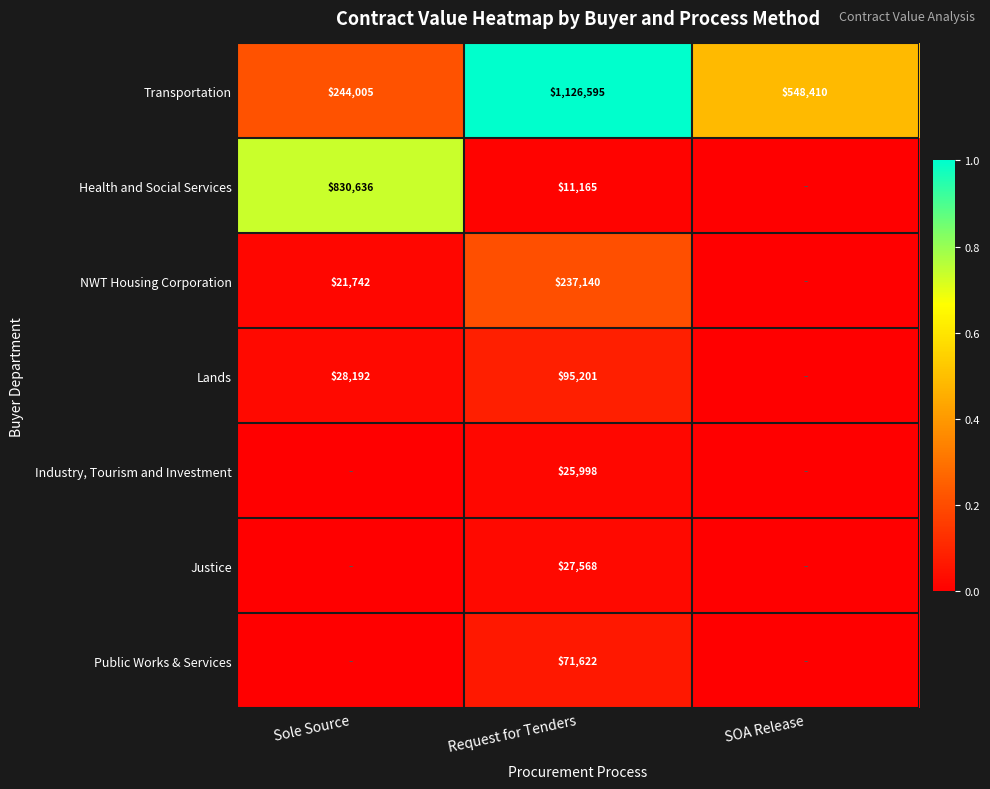

What is the difference between the highest and lowest values at Request for Tenders?

1115430